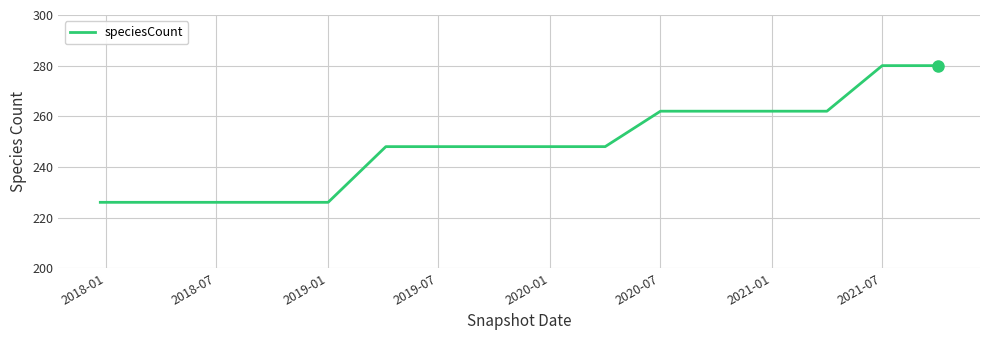

What is the smallest value displayed?

226